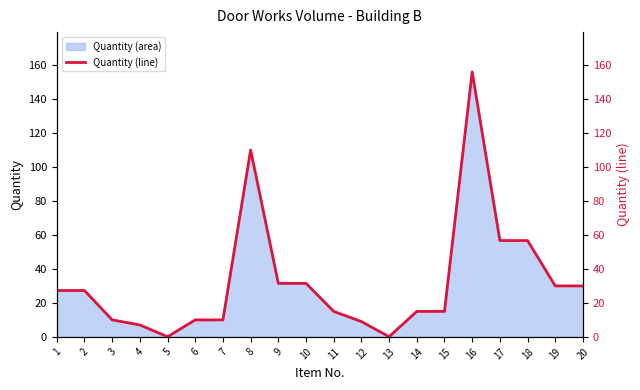

True or false: the data shows 38.6 at 8.

False